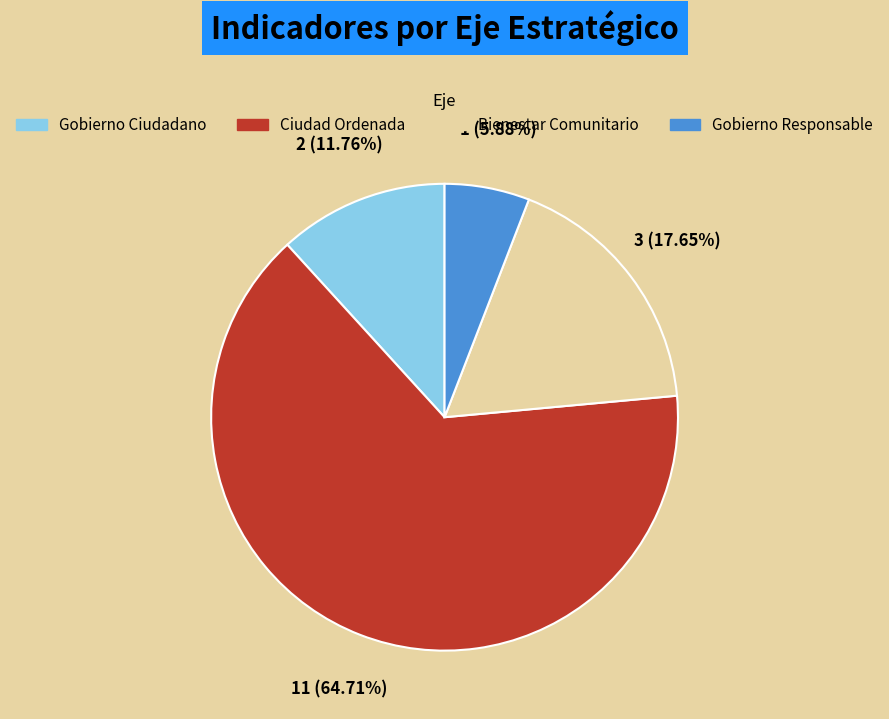

Which category has the smallest portion of the pie?

Gobierno Responsable